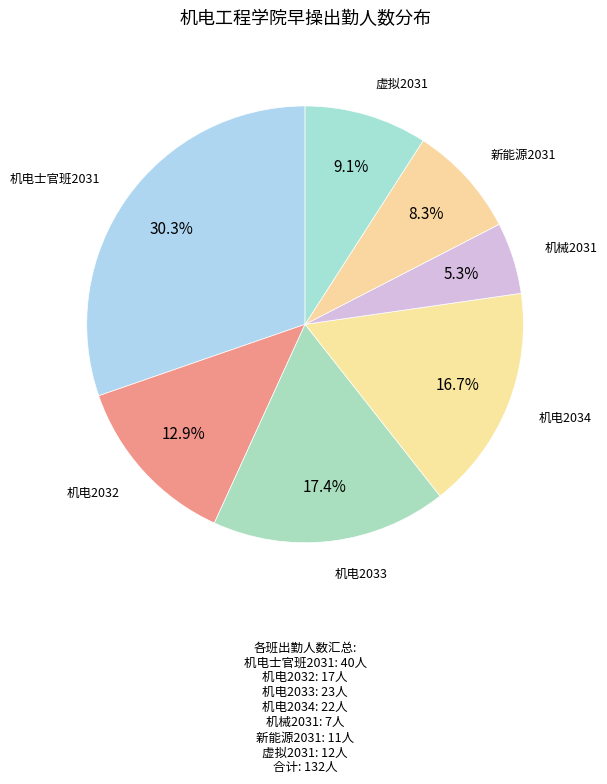

What is the ratio of the value at 机电士官班2031 to the value at 虚拟2031?

3.3